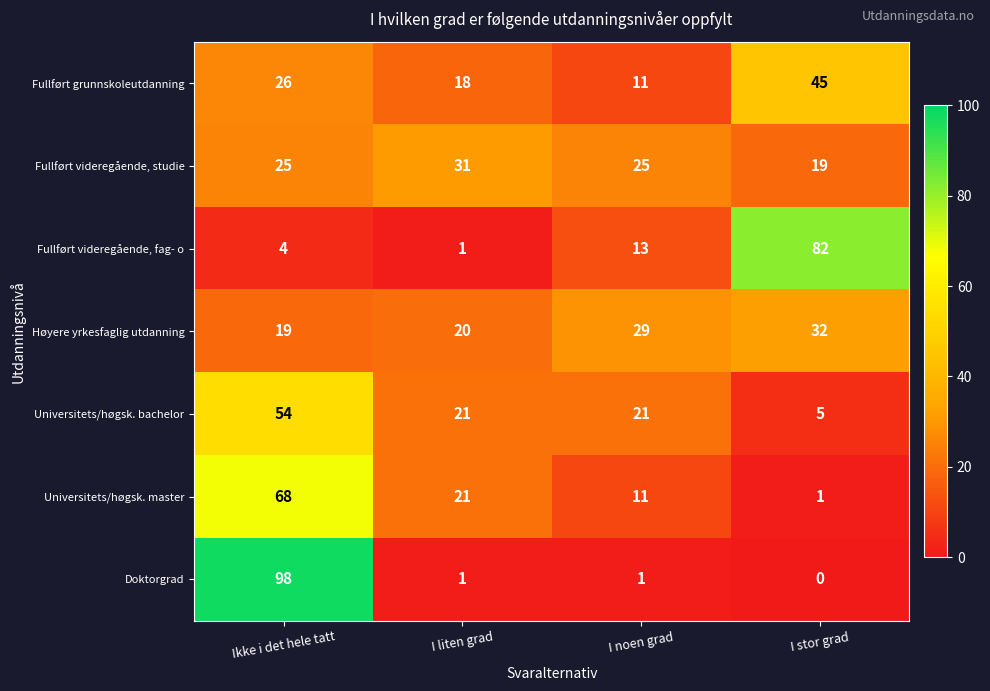

Where does the Universitets/høgsk. master series first go above 21?

Ikke i det hele tatt